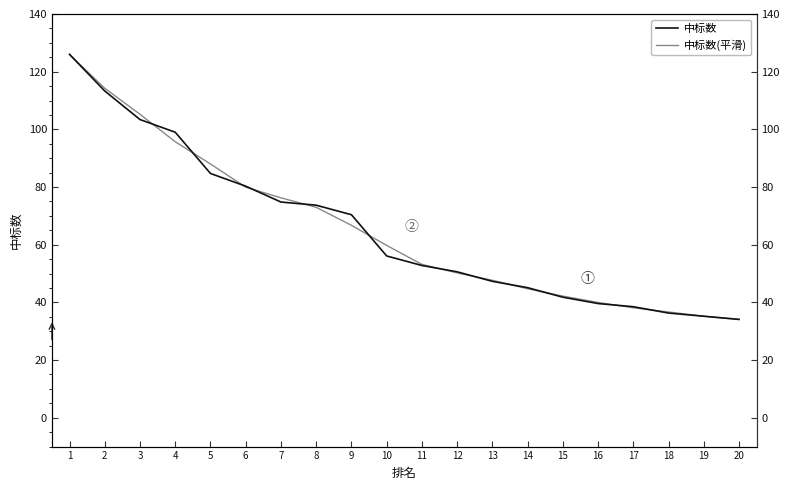

Reading left to right, extract all data points from this chart.

中标数: 126.0	113.3	103.4	99.0	84.7	80.3	74.8	73.7	70.4	56.1	52.8	50.6	47.3	45.1	41.8	39.6	38.5	36.3	35.2	34.1
中标数(平滑): 126.0	114.2	105.2	95.7	88.0	79.9	76.3	73.0	66.7	59.8	53.2	50.2	47.7	44.7	42.2	40.0	38.1	36.7	35.2	34.1